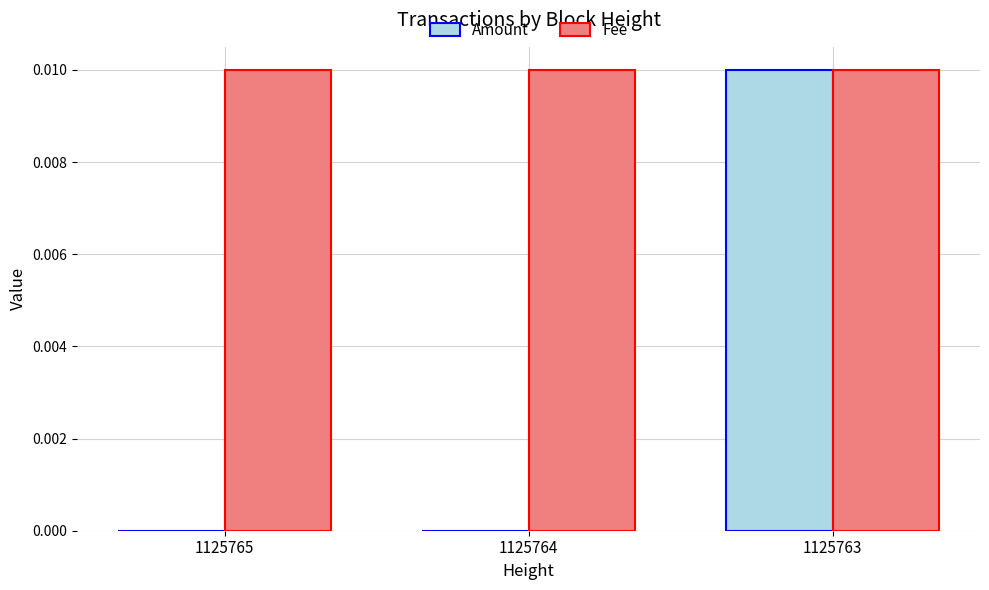

Which series has the largest total across all categories?

Fee